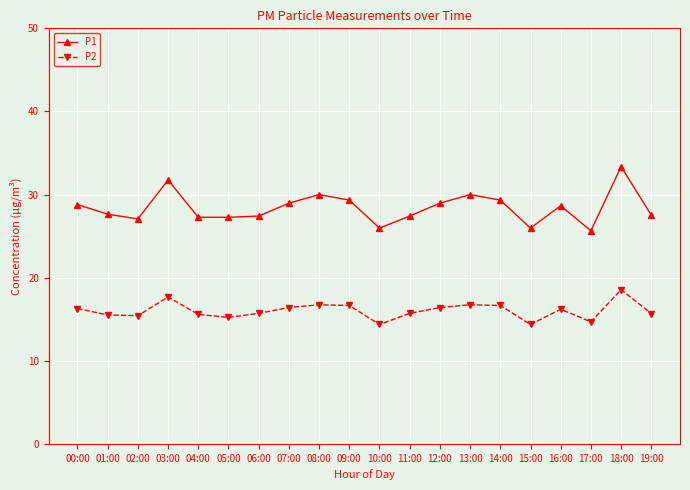

What is the sum of all P1 values?

568.2